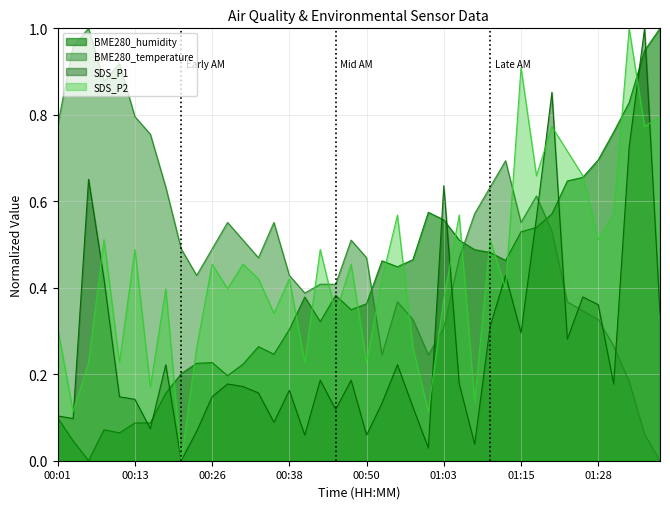

List the series in order of their peak value, highest first.

BME280_humidity, BME280_temperature, SDS_P1, SDS_P2